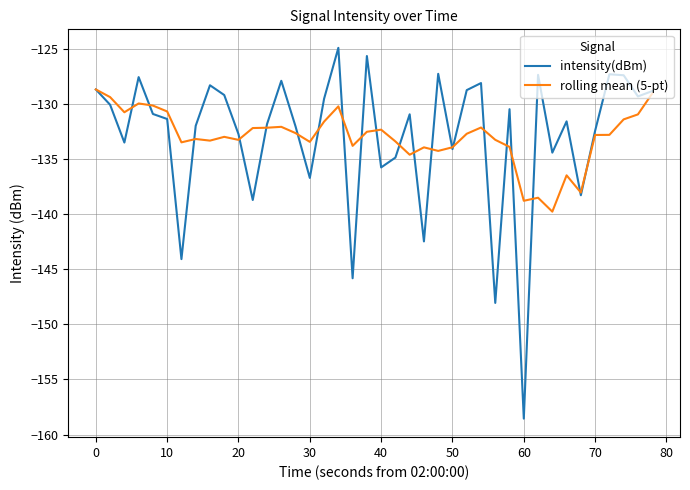

Does the chart have visible grid lines?

Yes